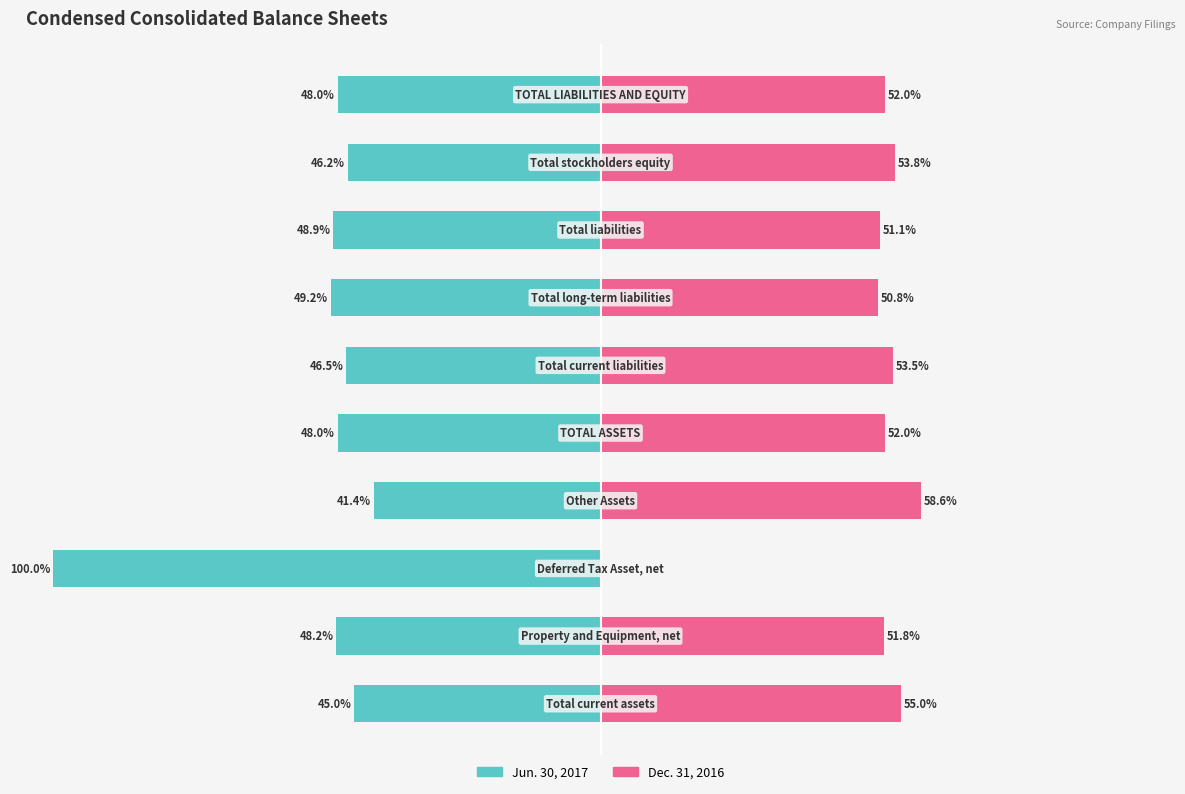

What are all the series names shown in the legend?

Jun. 30, 2017, Dec. 31, 2016